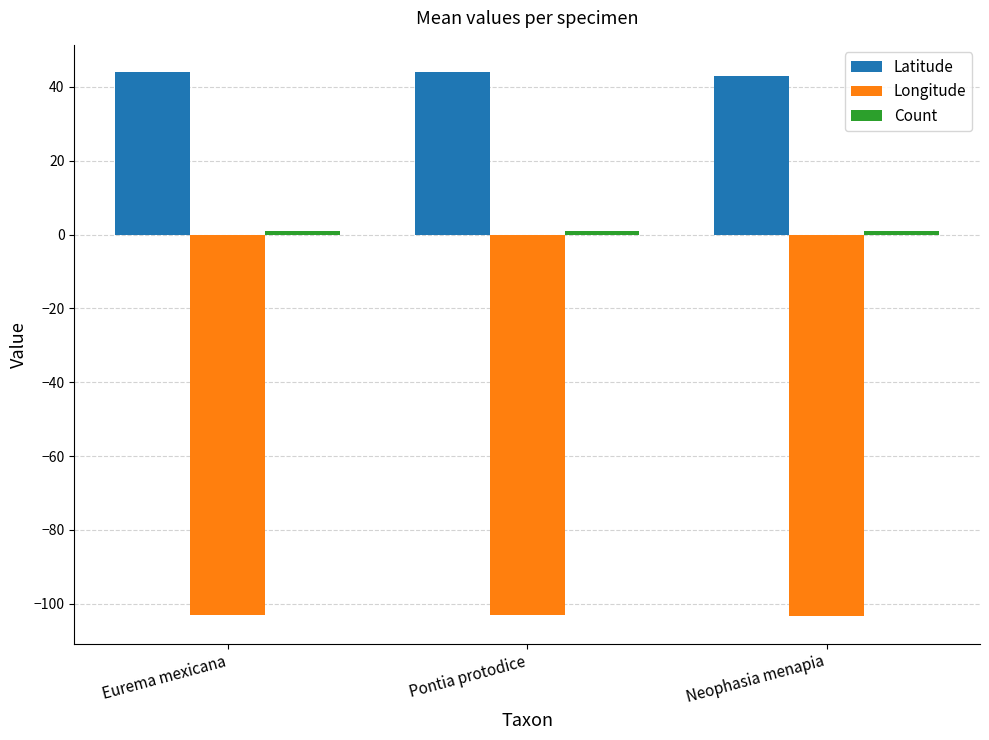

What is the label of the 3rd bar from the right?

Eurema mexicana